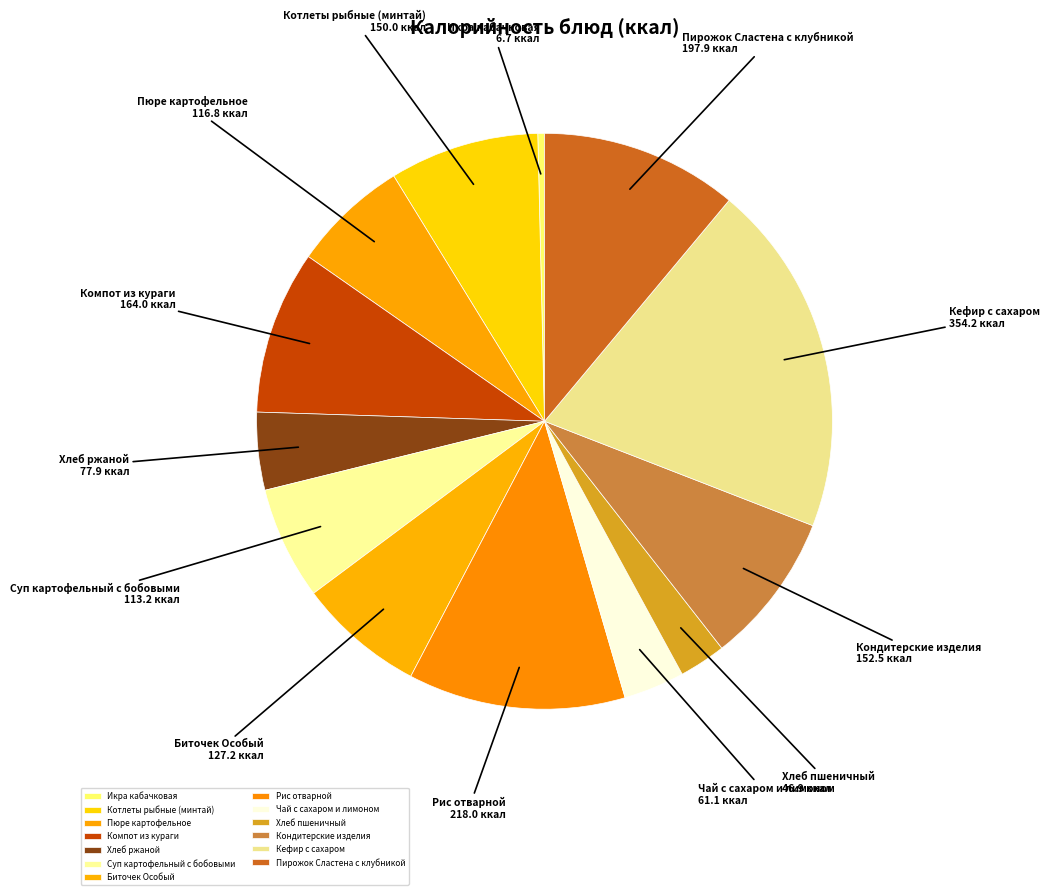

How many segments does this pie chart have?

13